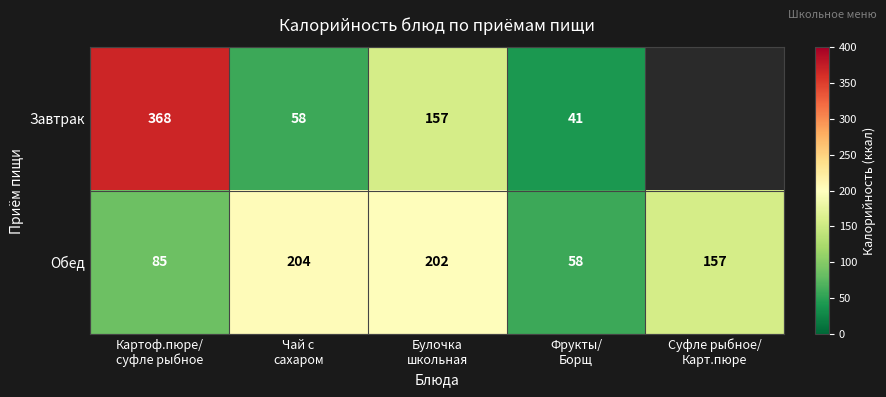

What is the sum of all Обед values?

706.0